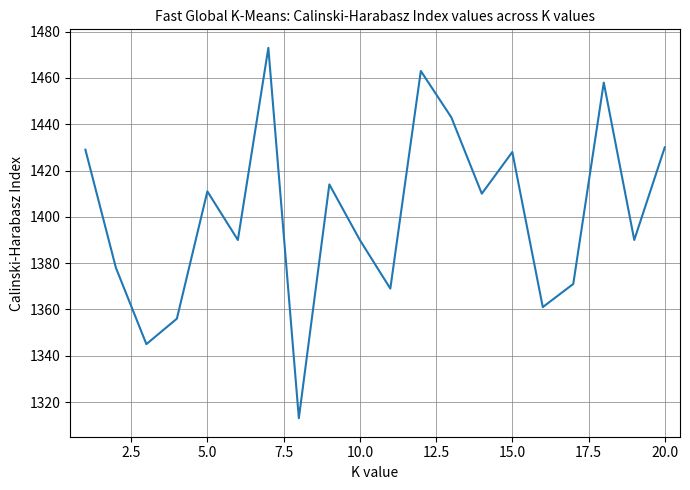

What is the maximum value shown in the chart?

1473